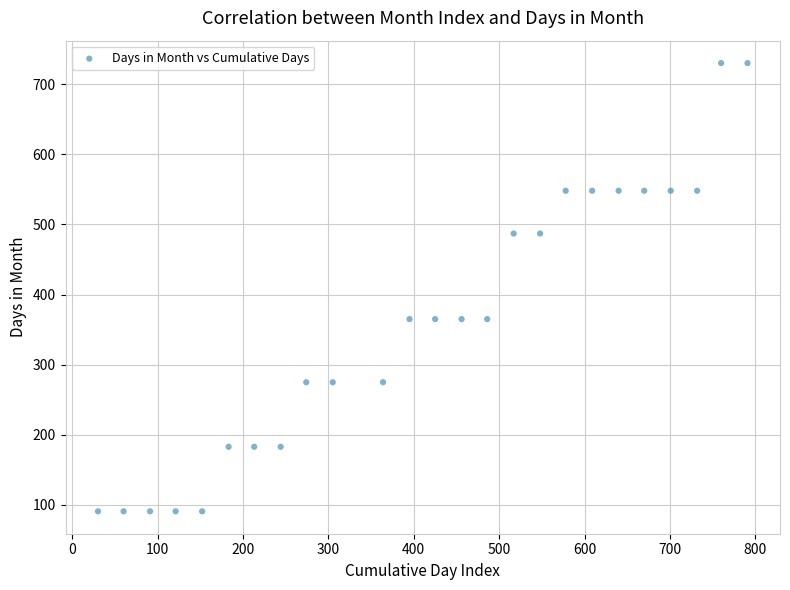

What is the range of Y values (max minus min)?

639